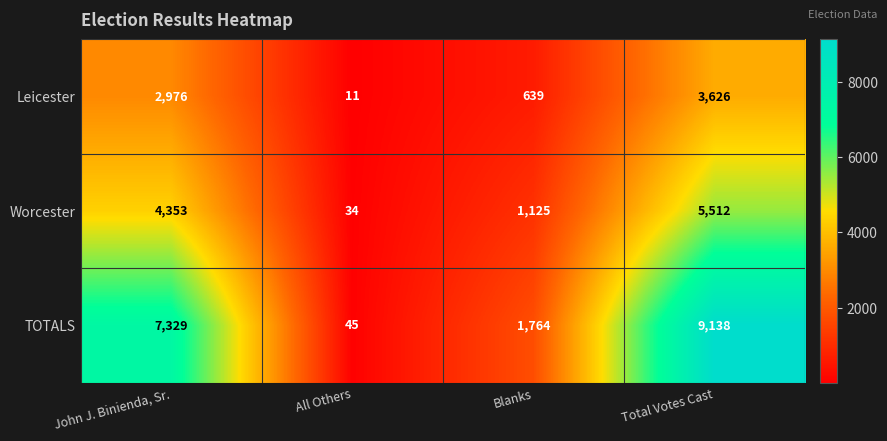

Reading left to right, what are all the values shown in this chart?

Leicester: 2976	11	639	3626
Worcester: 4353	34	1125	5512
TOTALS: 7329	45	1764	9138